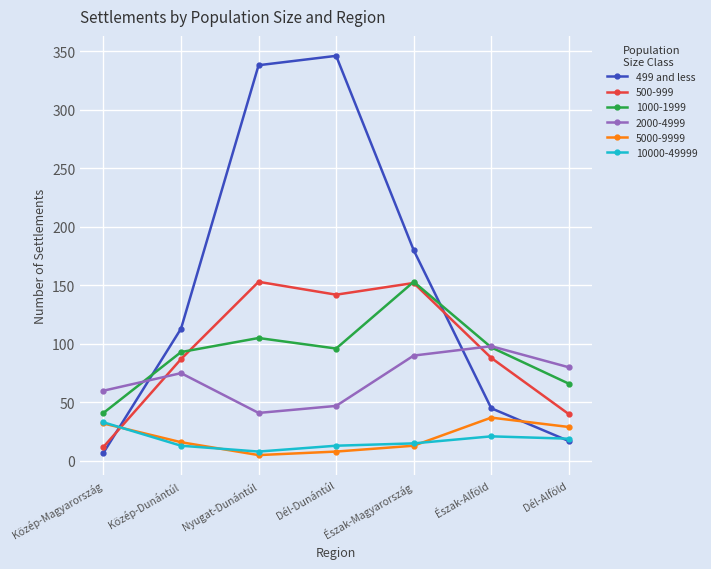

Which label corresponds to the largest value in the chart?

Dél-Dunántúl